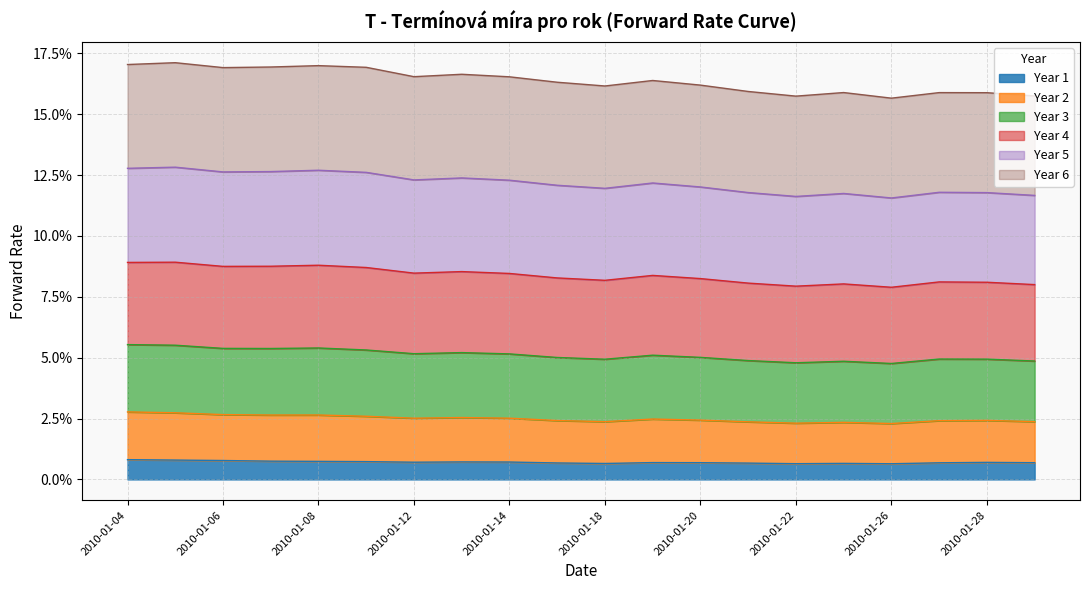

Which category has the lowest value across all series?

2010-01-26